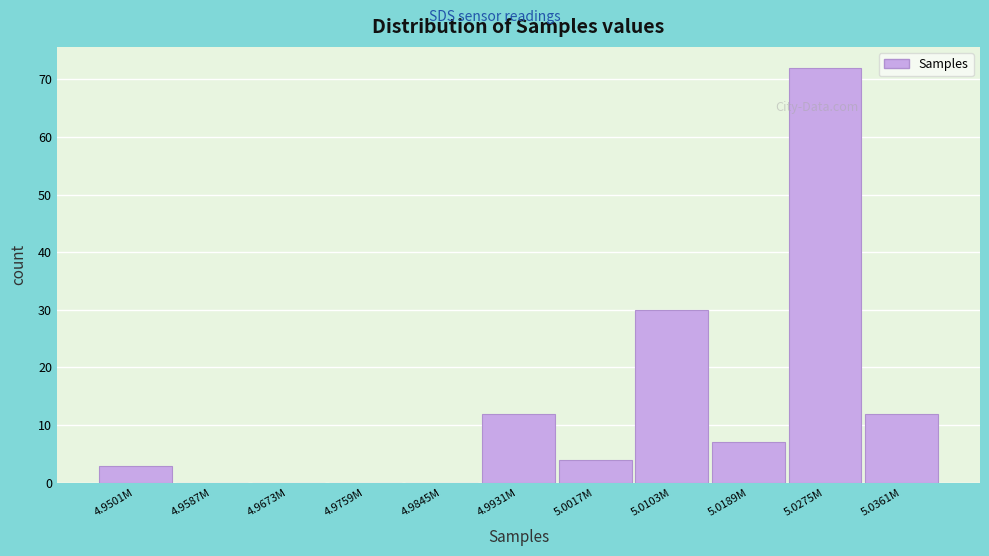

Reading right to left, extract all data points from this chart.

5.0361M=12	5.0275M=72	5.0189M=7	5.0103M=30	5.0017M=4	4.9931M=12	4.9845M=0	4.9759M=0	4.9673M=0	4.9587M=0	4.9501M=3